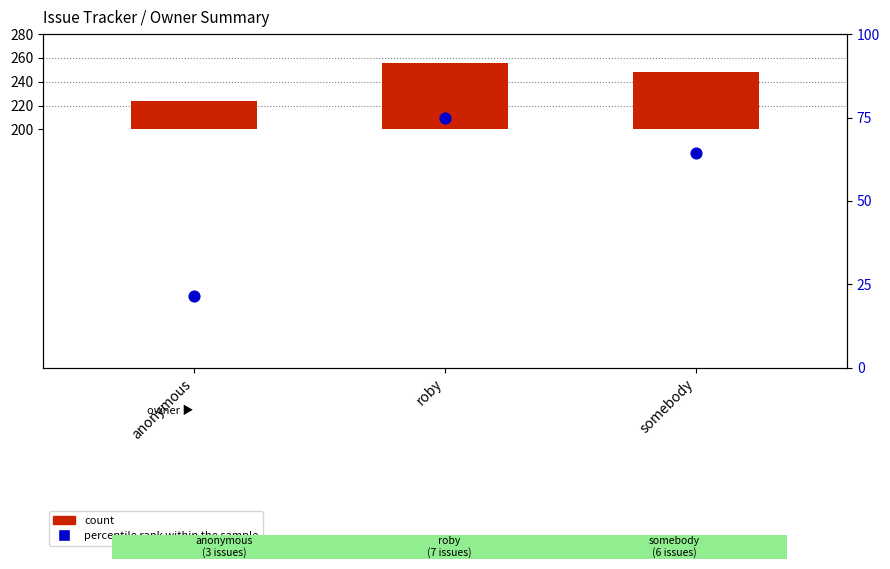

Is the value of percentile rank within the sample at somebody greater than the value of count at somebody?

Yes